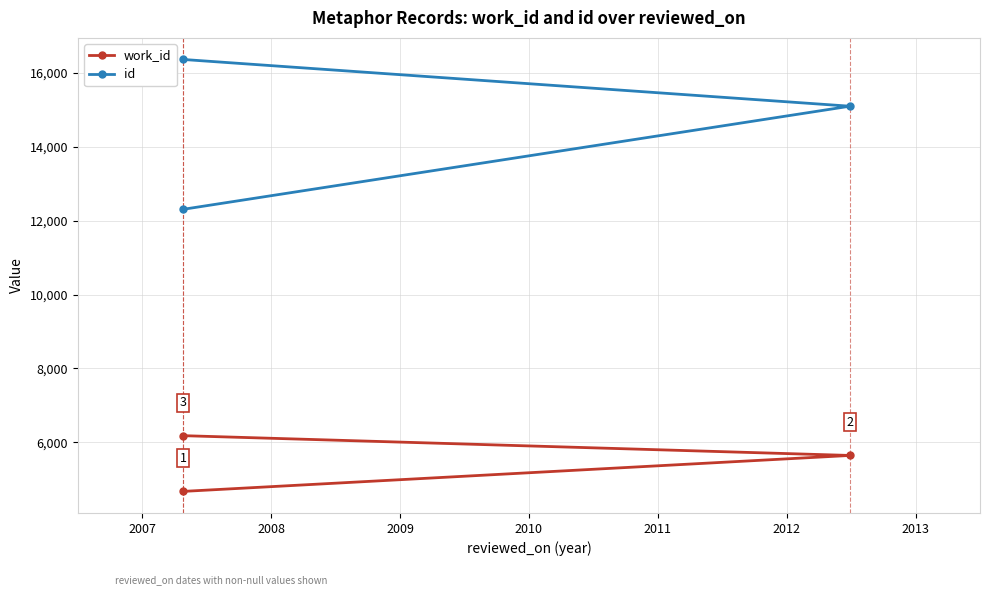

What is the difference between the maximum and minimum values in the work_id series?

1507